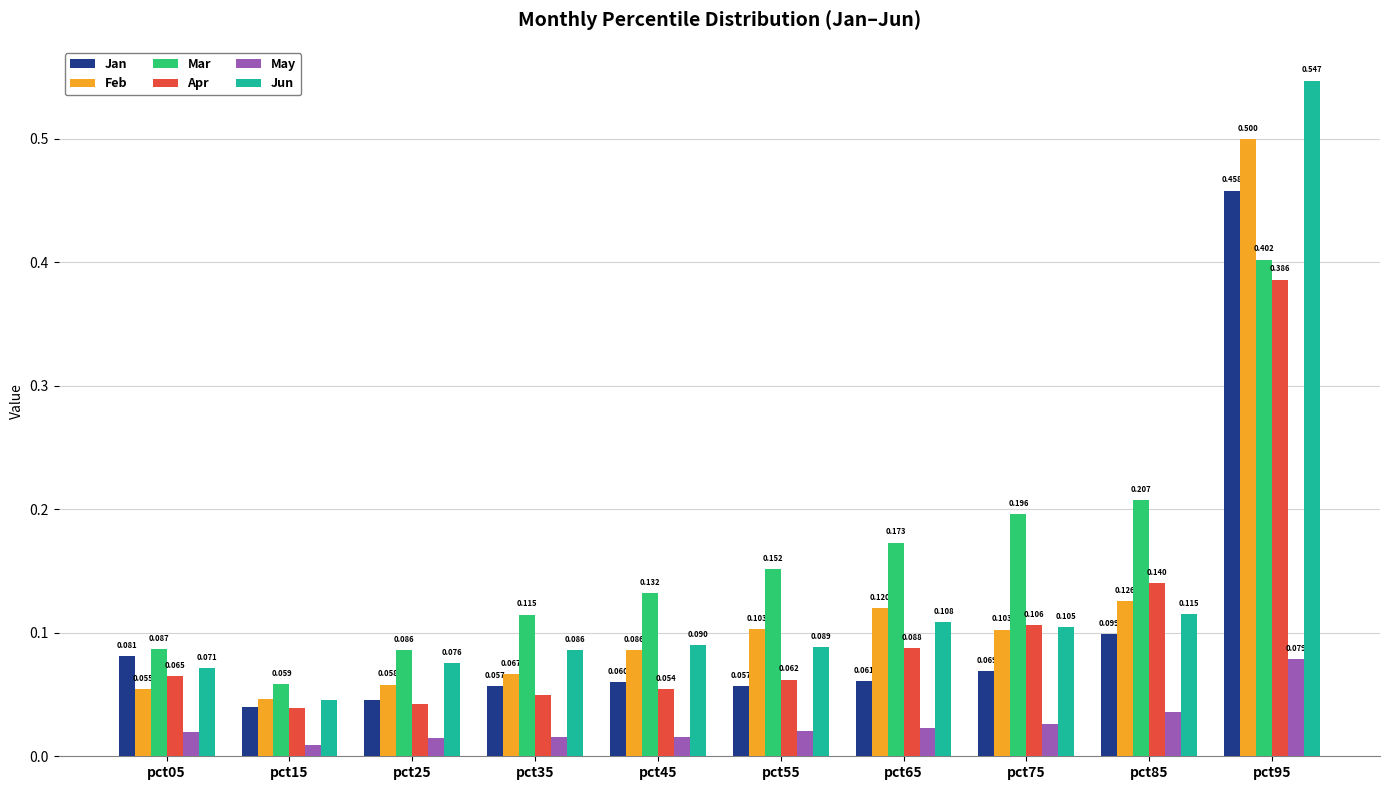

What is the sum of all May values?

0.3